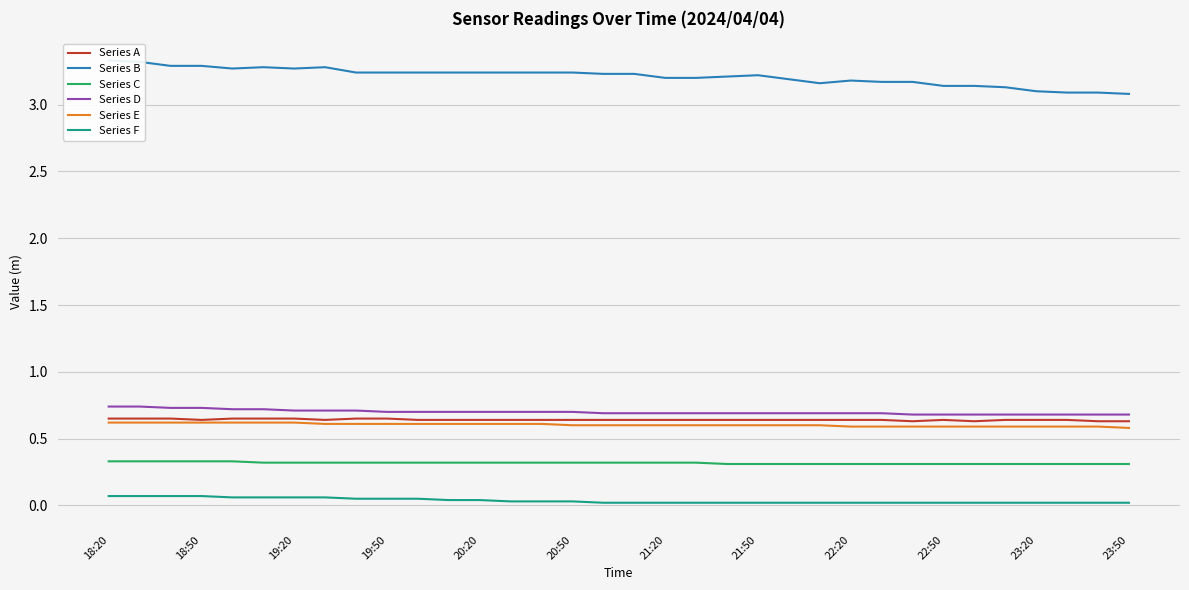

True or false: Series F and Series B intersect in this chart.

False